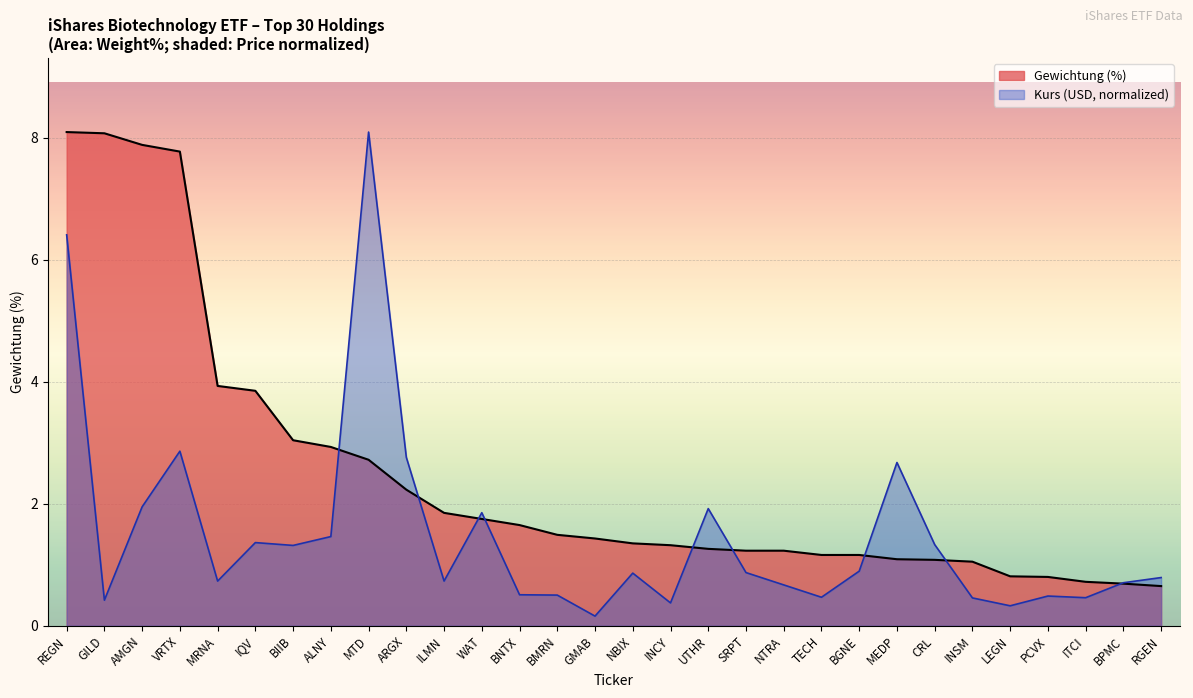

What is the approximate value of Gewichtung (%) at MEDP?

1.1